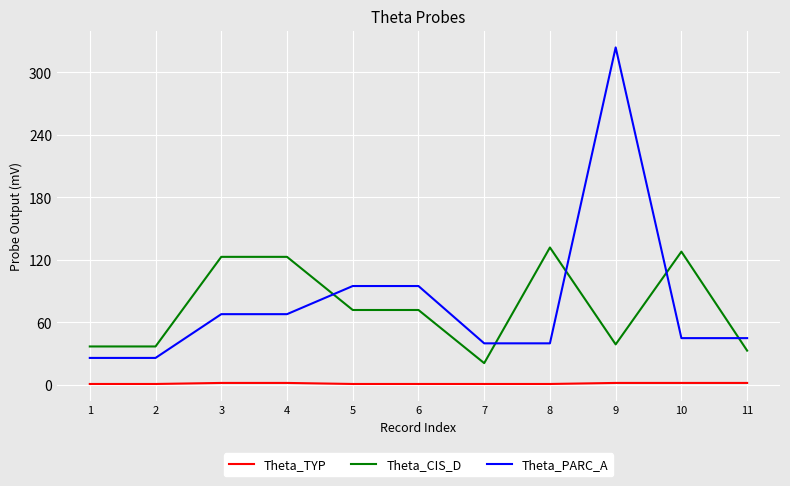

Which series has the largest total across all categories?

Theta_PARC_A